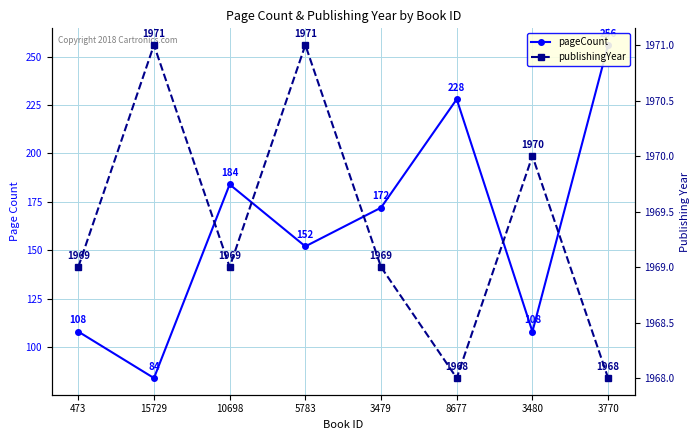

At which category does pageCount reach its first local peak?

10698